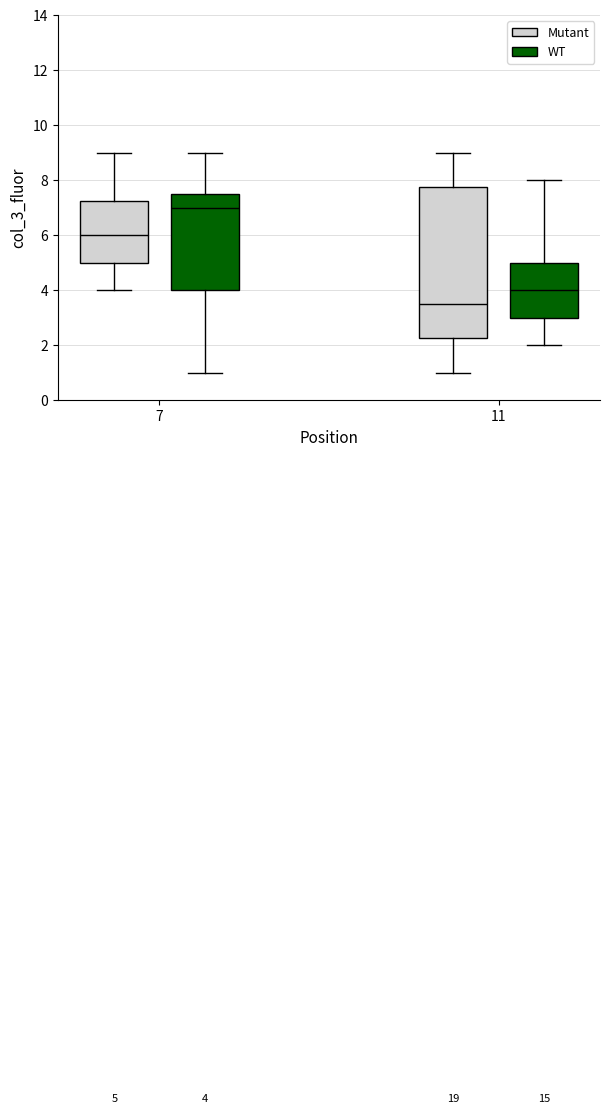

Which box is the tallest, from its lower edge to its upper edge?

11 (Mutant)